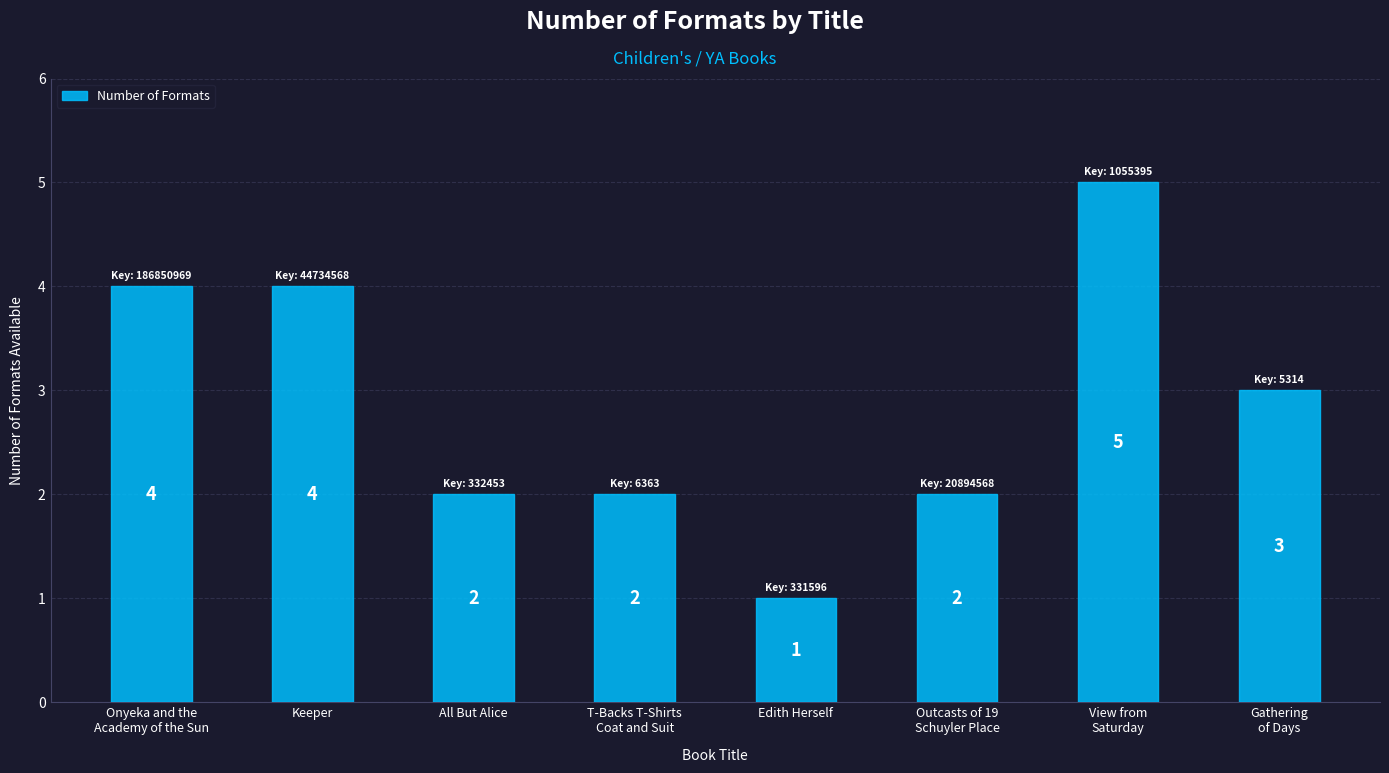

At which category does the chart reach its minimum across all series?

Edith Herself